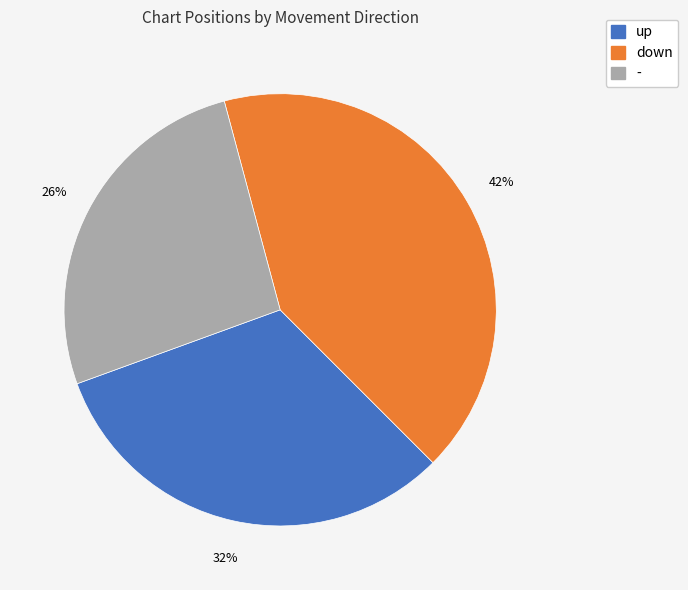

What is the smallest slice in the pie chart?

-